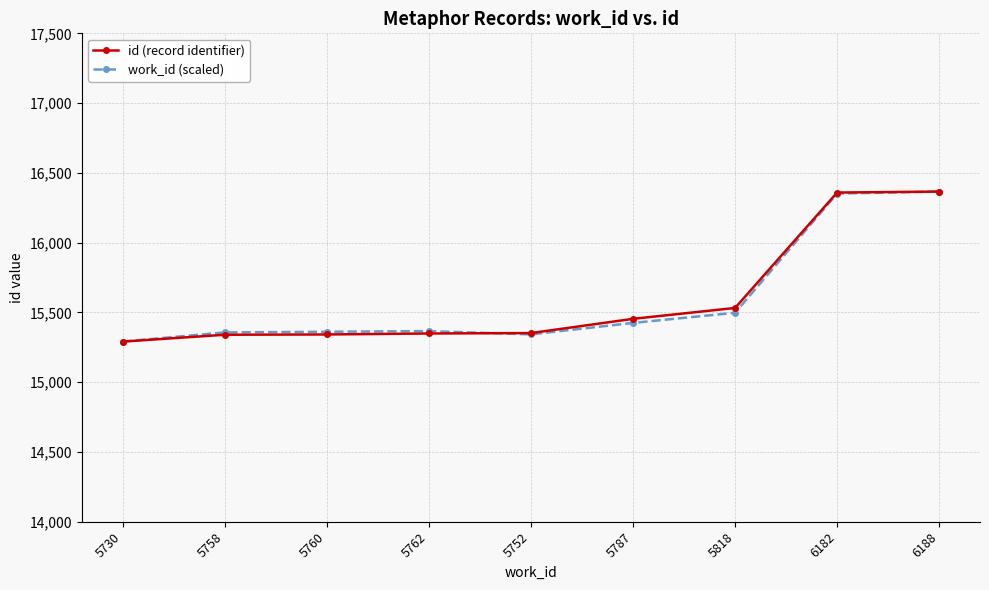

How many distinct data groups are displayed?

2